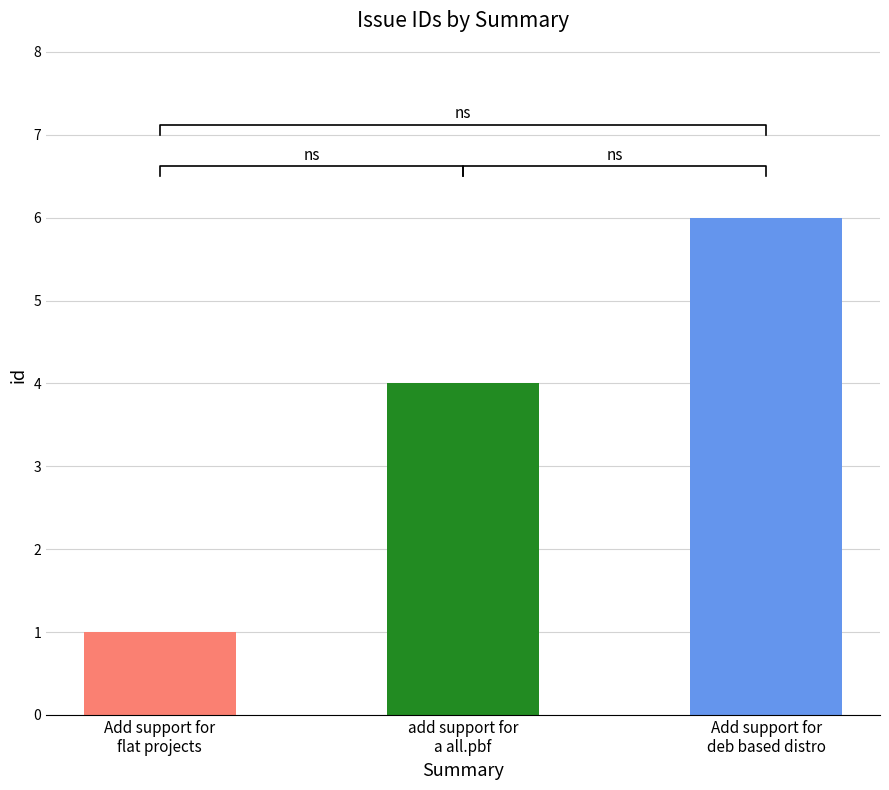

What is the difference between the values at Add support for
deb based distro and Add support for
flat projects?

5